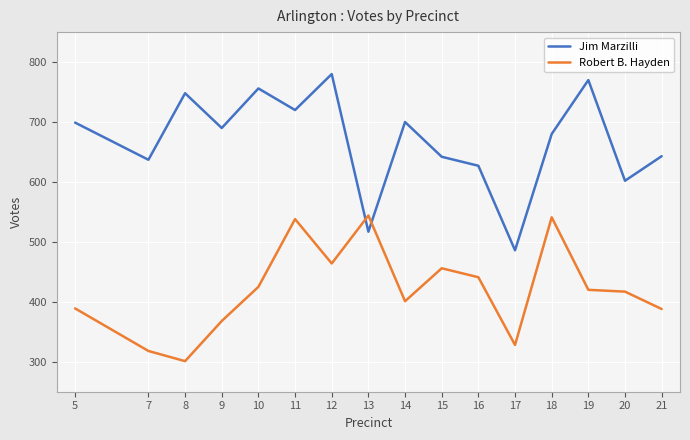

True or false: Jim Marzilli has more than 1 points higher than both neighbors.

True